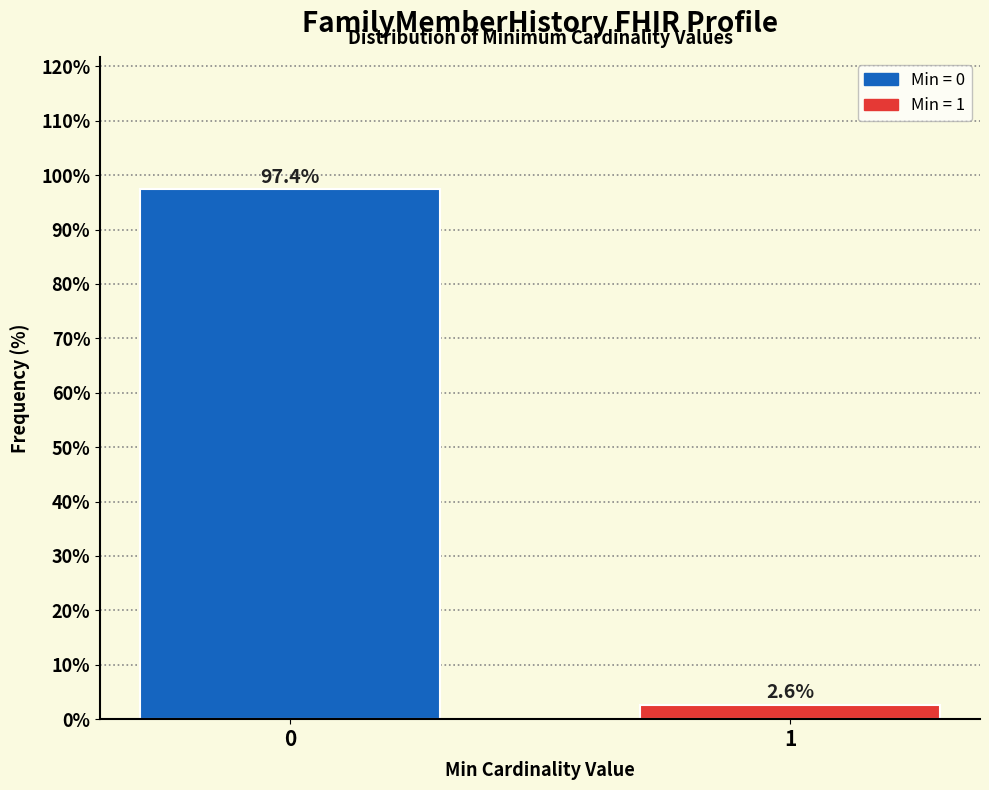

Reading left to right, transcribe all the data shown in this chart.

97.4	2.6